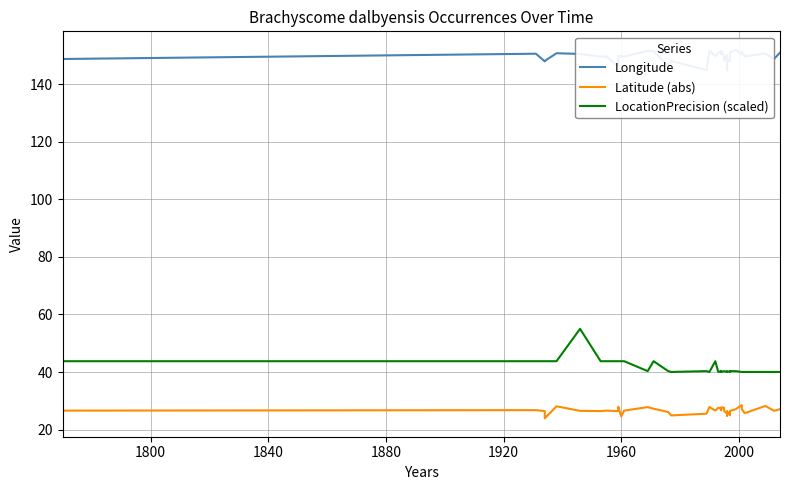

In Longitude, how many points are lower than both neighbors (excluding endpoints)?

13